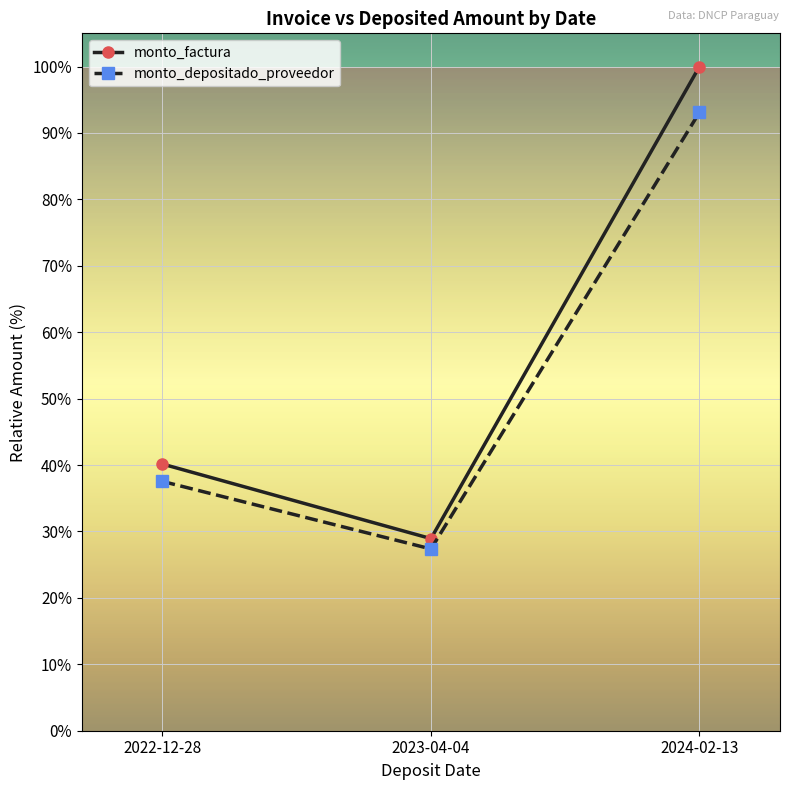

At which label does monto_depositado_proveedor reach its peak?

2024-02-13